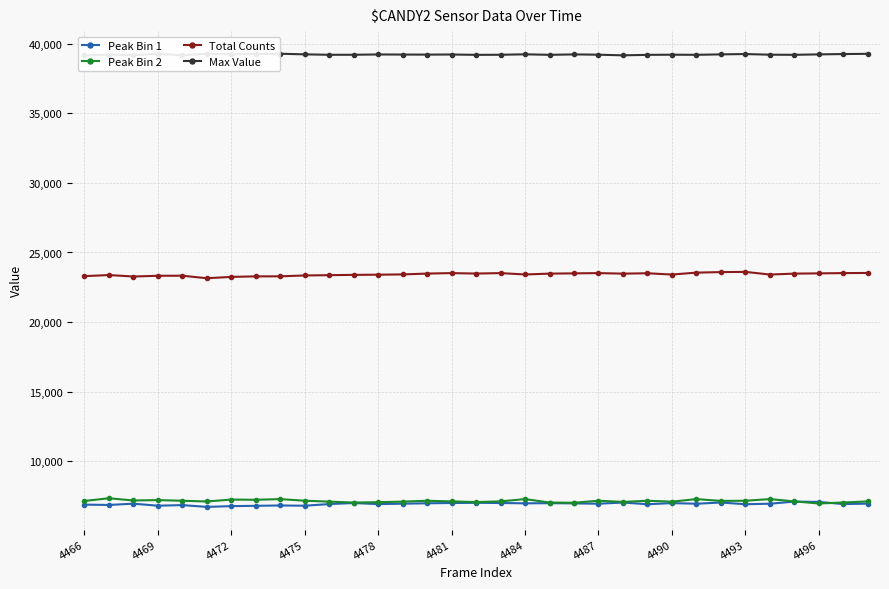

What is the difference between the highest and lowest values at 19?

32214